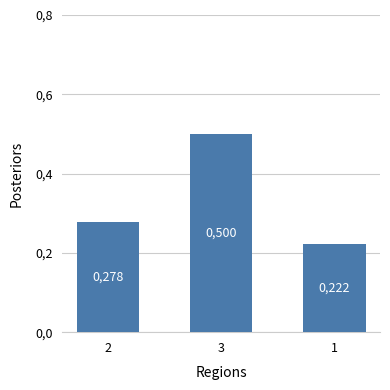

Does the chart contain any negative values?

No